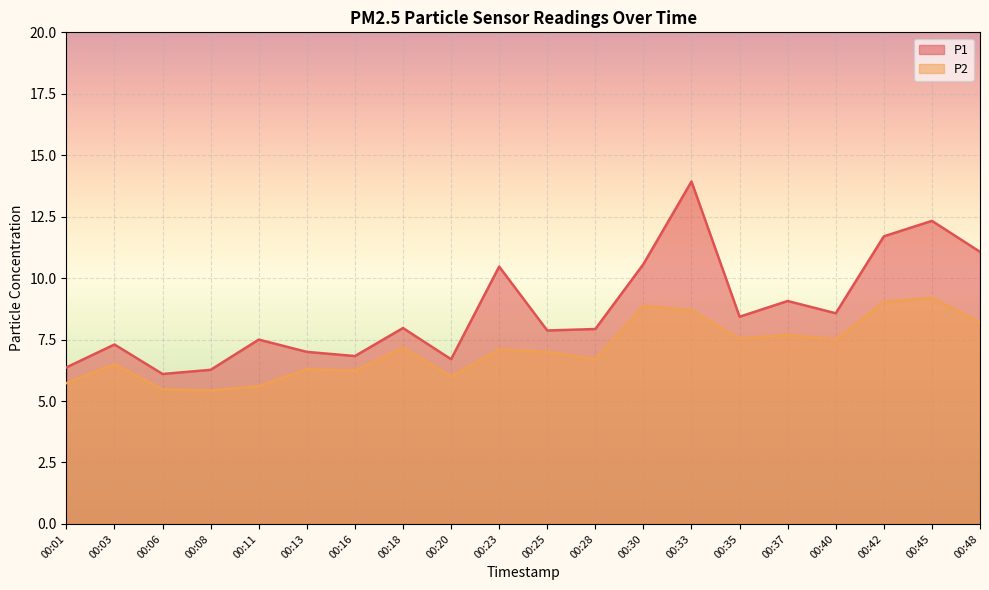

True or false: P2 has a value of 12.8 at 00:37.

False